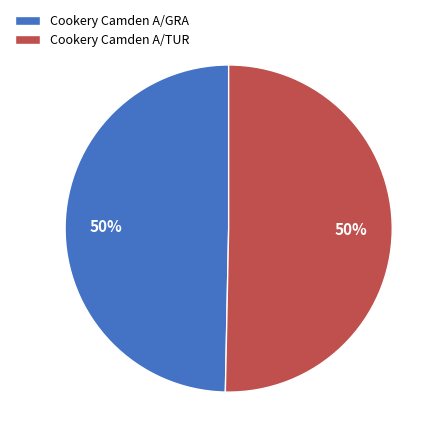

Is the sum of Cookery Camden A/TUR and Cookery Camden A/GRA greater than half?

Yes